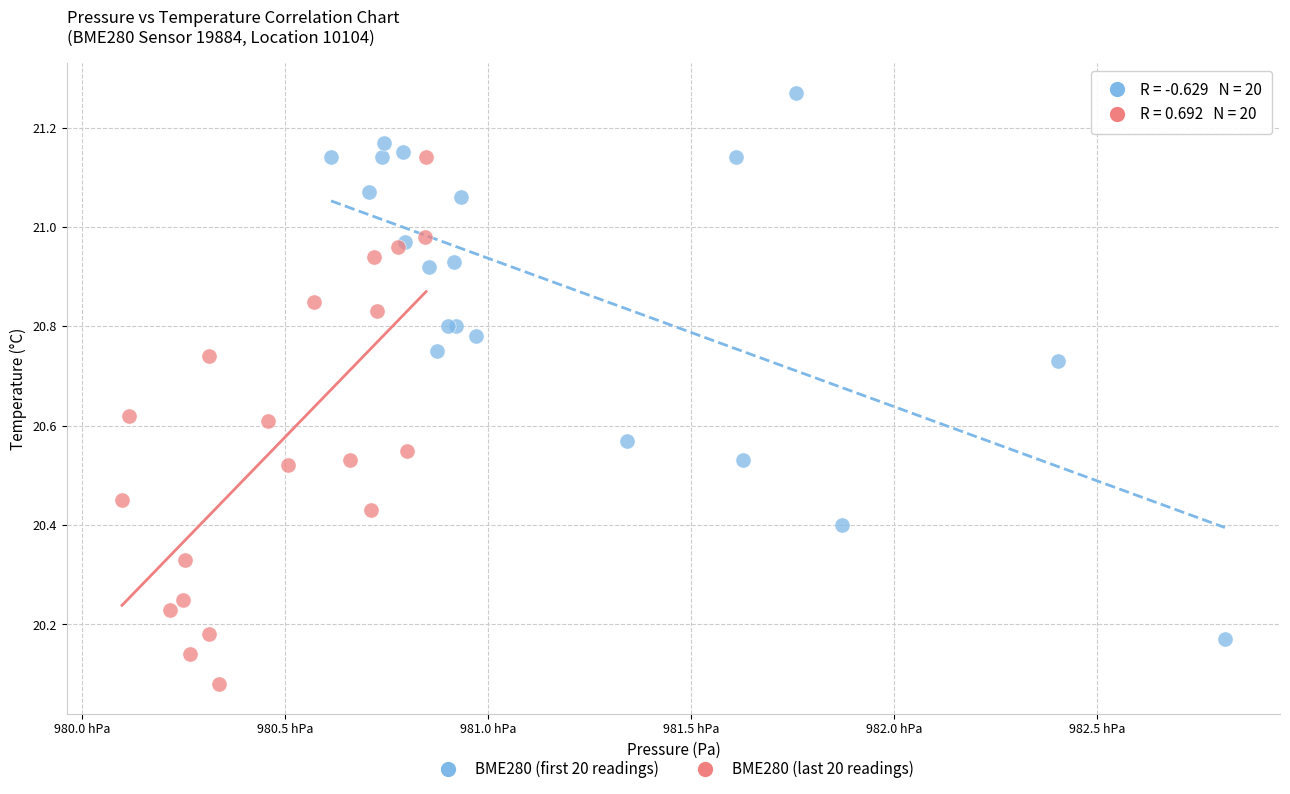

Which series contains the highest Y value?

BME280 (first 20 readings)